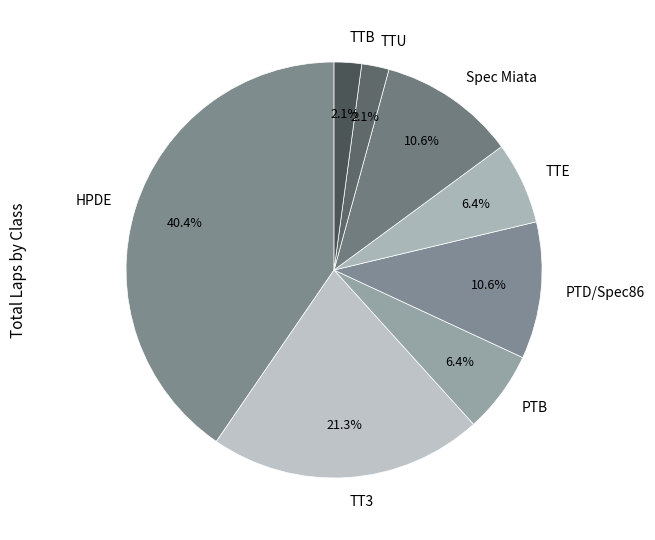

Is there a majority slice in this chart?

No